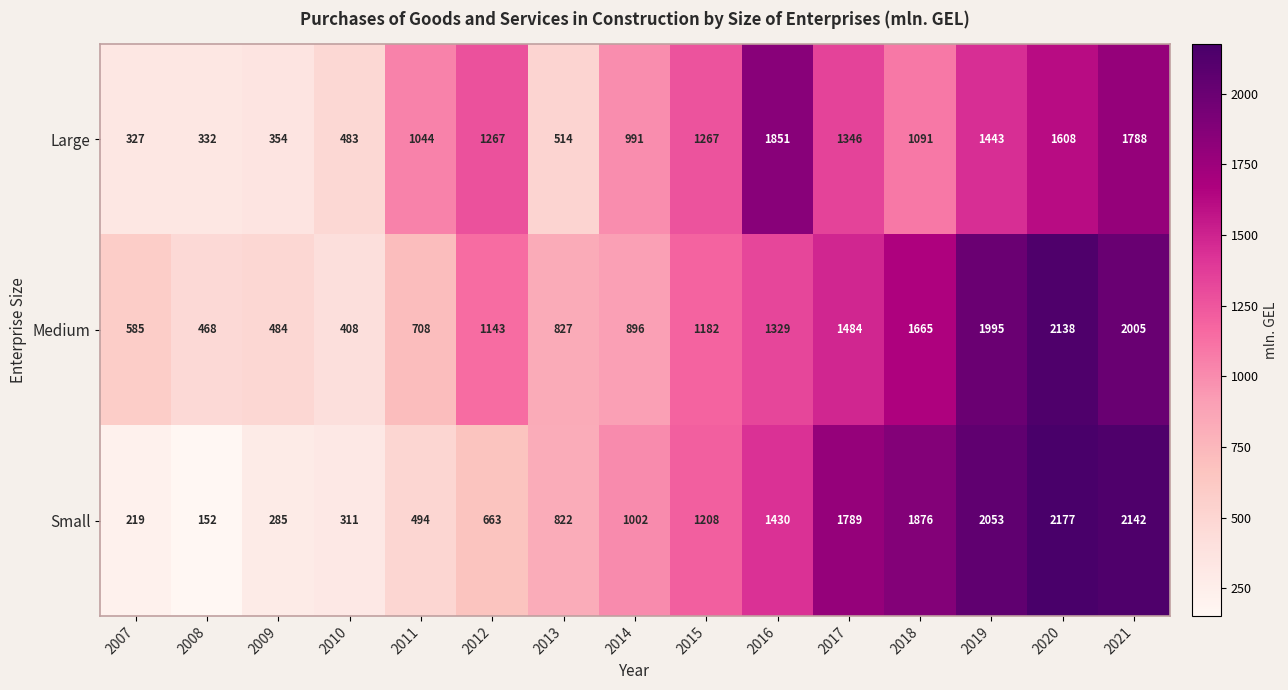

Which series changed the most between 2011 and 2017?

Small